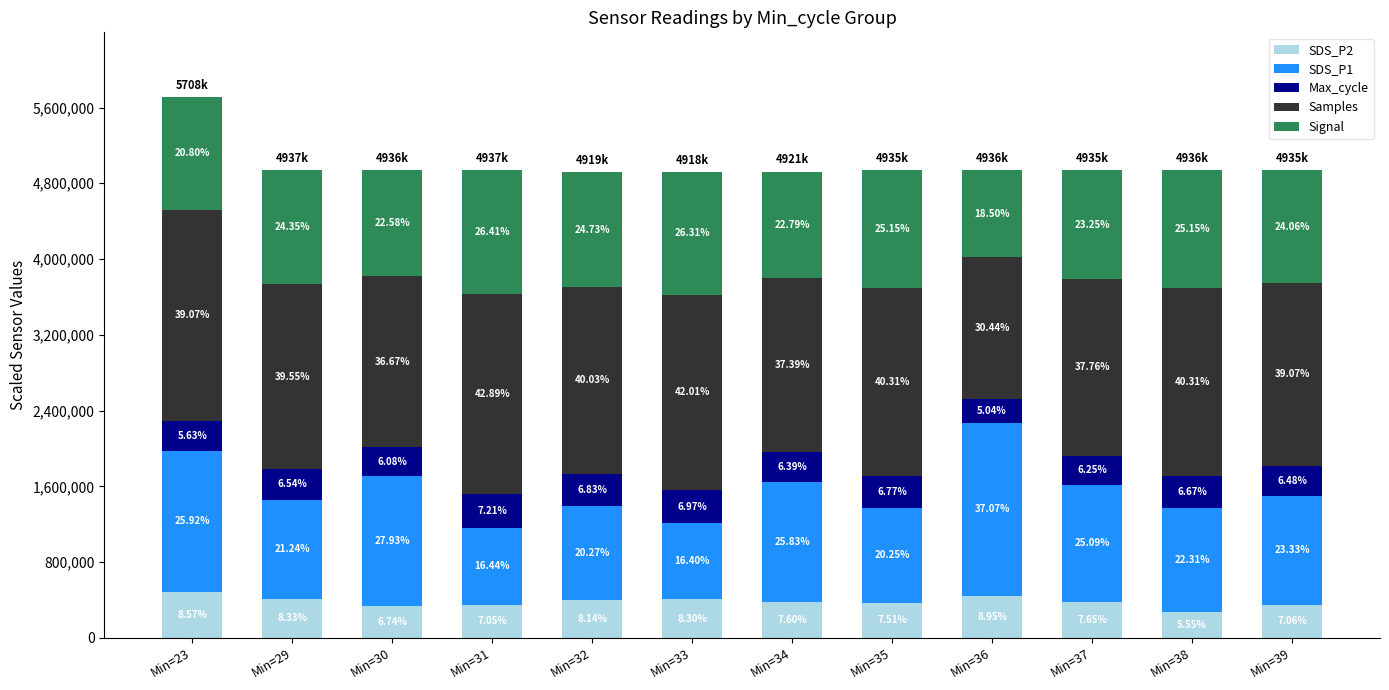

List the labels in order of SDS_P1 value, largest first.

Min=36, Min=23, Min=30, Min=34, Min=37, Min=39, Min=38, Min=29, Min=35, Min=32, Min=31, Min=33